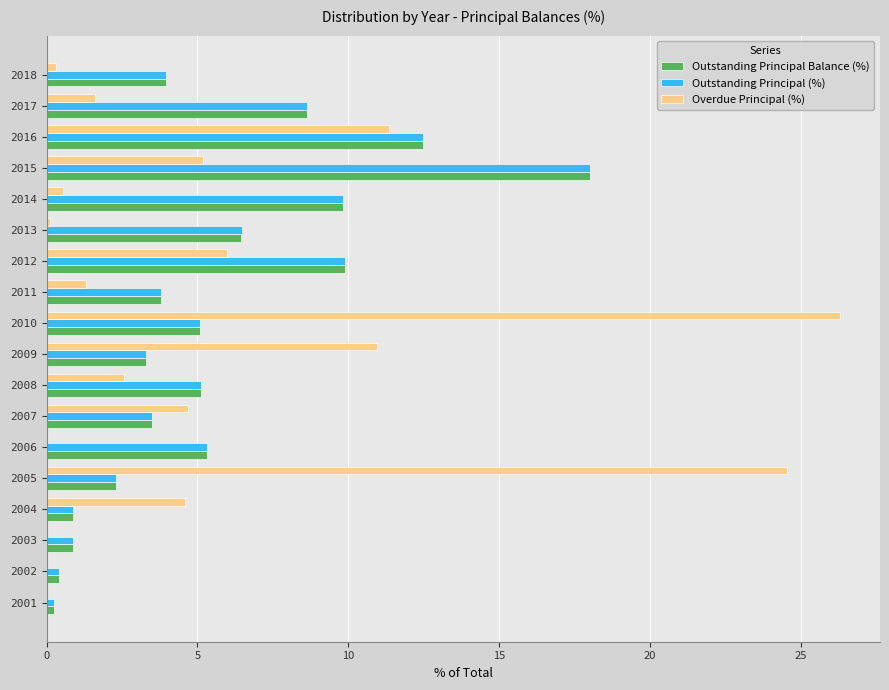

Between 2002 and 2014, which series saw the biggest shift?

Outstanding Principal (%)